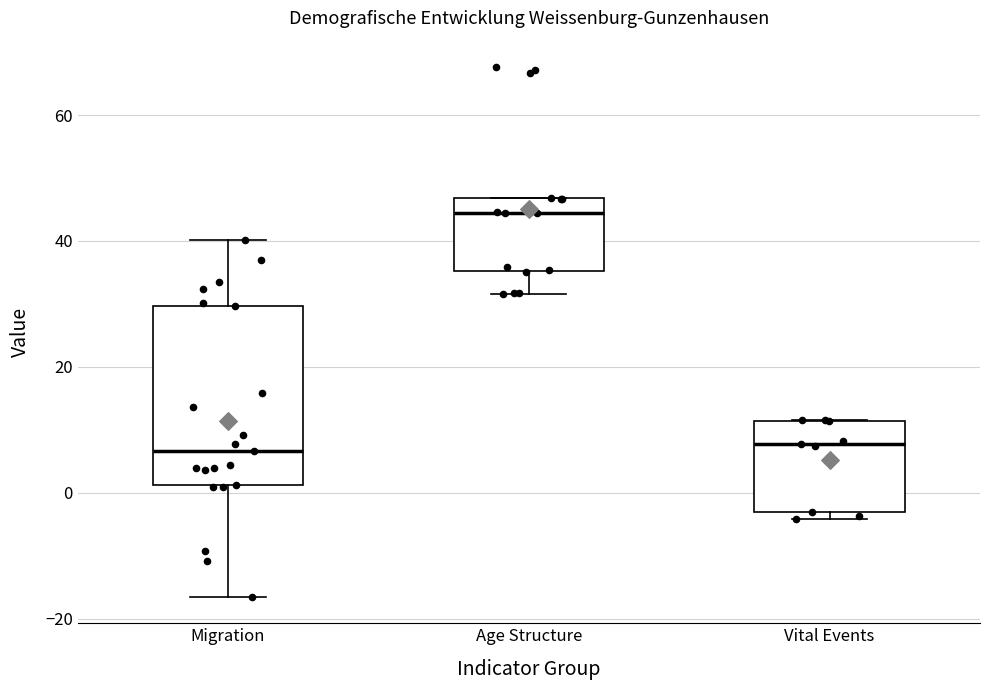

Reading left to right, read every box against the y-axis: the position of its median line, the range the box covers, and the ends of its whiskers. The values are not printed on the chart, so give them approximately, as read against the axis.

Migration: median 6, box 2 to 30, whiskers -16 to 40
Age Structure: median 44, box 36 to 46, whiskers 32 to 46
Vital Events: median 8, box -4 to 12, whiskers -4 (just below the box's lower edge) to 12